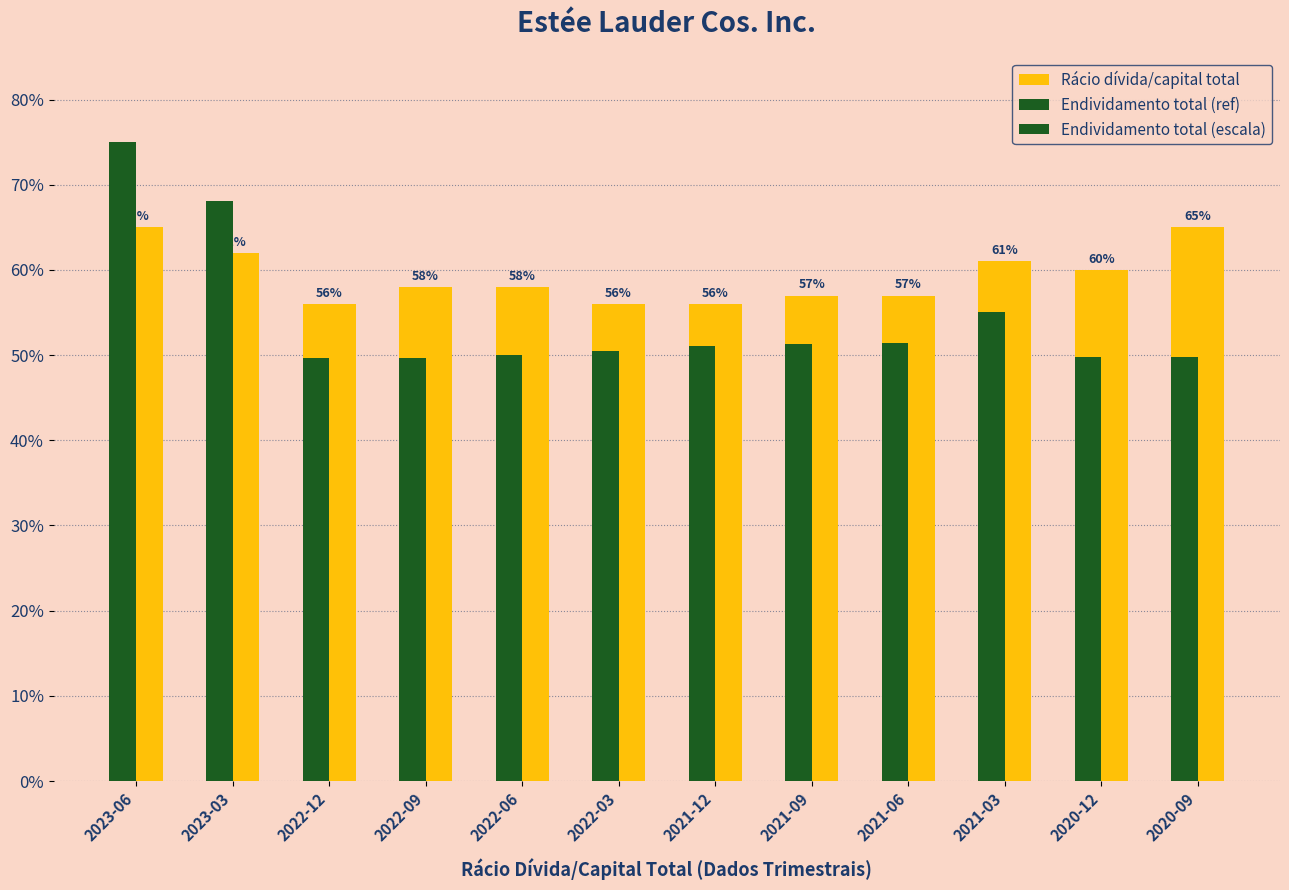

At which category is the sum across all series the highest?

2023-06